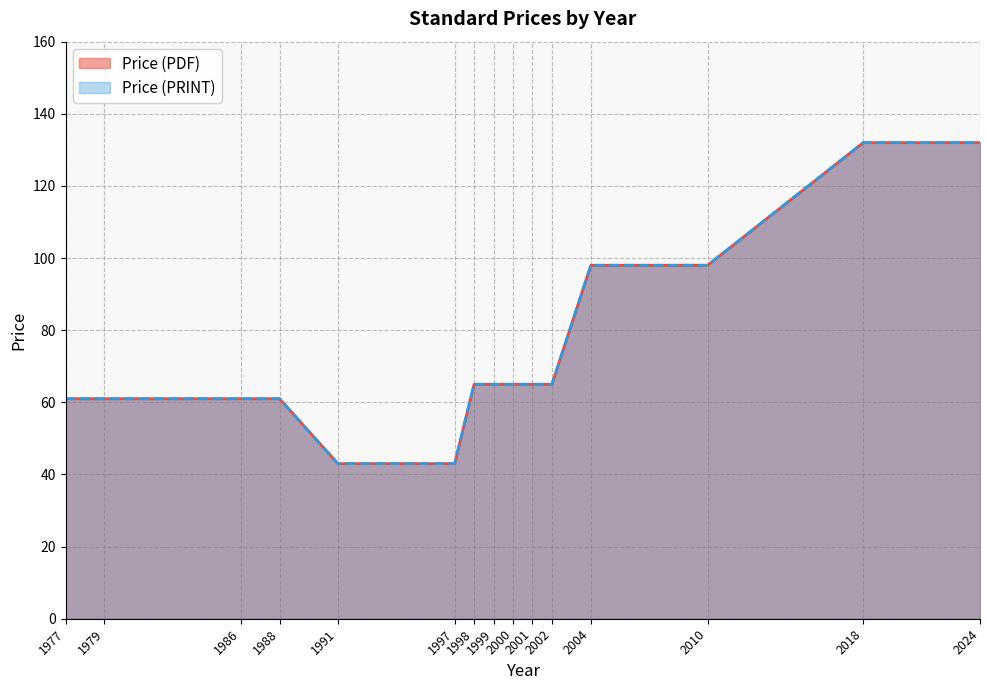

The Price (PDF) series shows 43 at 1997. True or false?

True